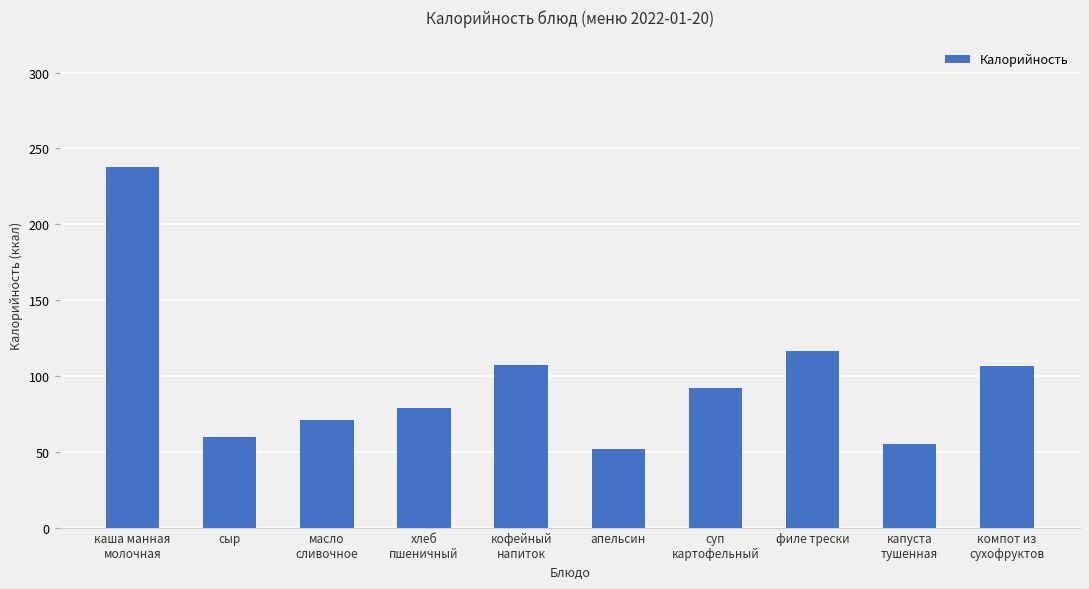

Approximately how many times larger is the value at суп
картофельный compared to капуста
тушенная?

1.7